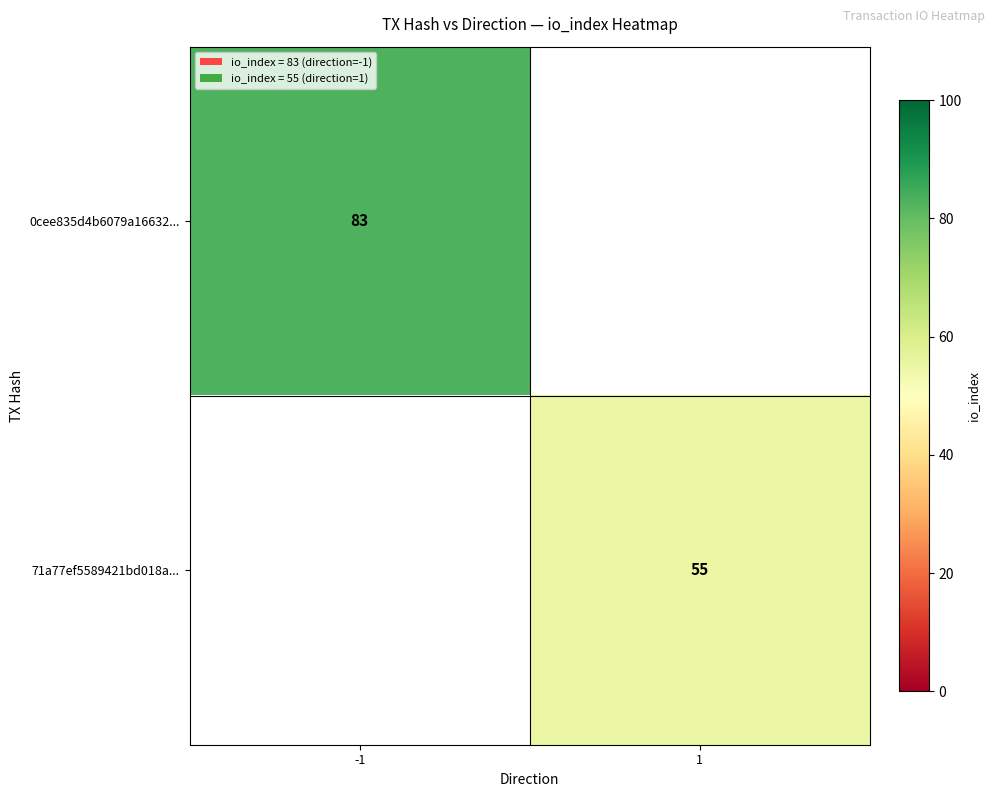

The 71a77ef5589421bd018a... series shows 81 at 1. True or false?

False